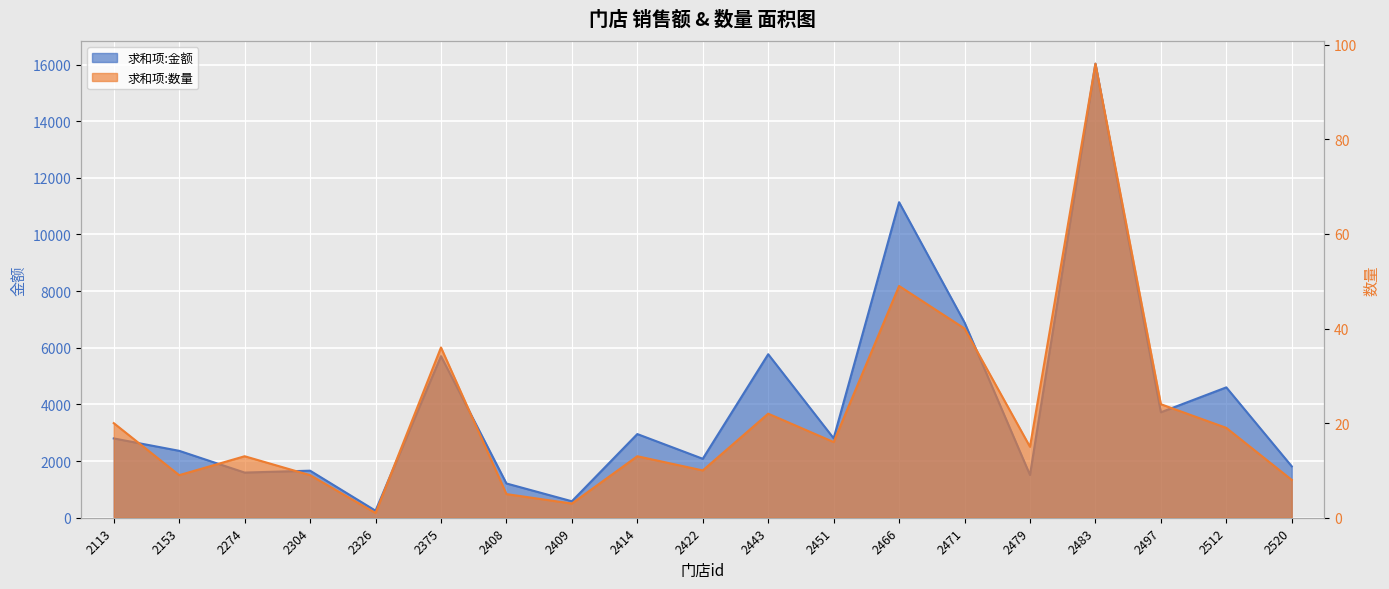

How many interior local peaks does the 求和项:数量 series have?

6